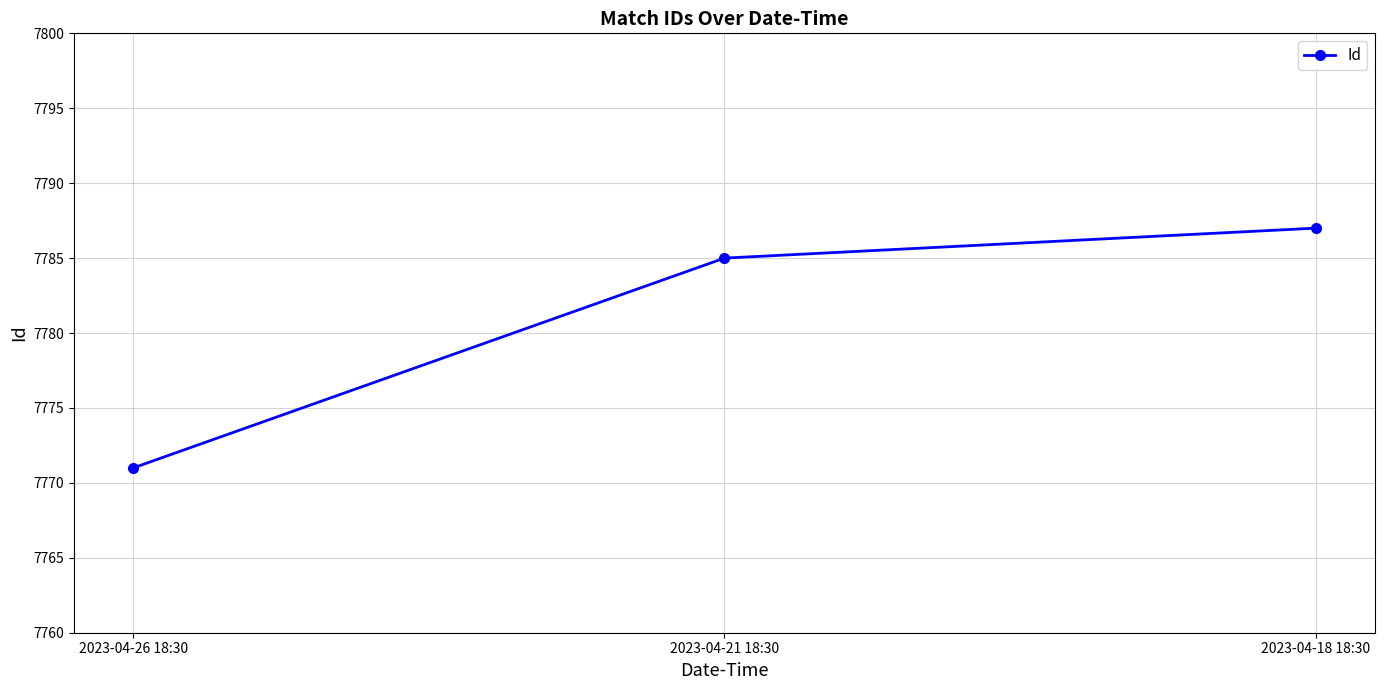

What position from the right is 2023-04-26 18:30?

3